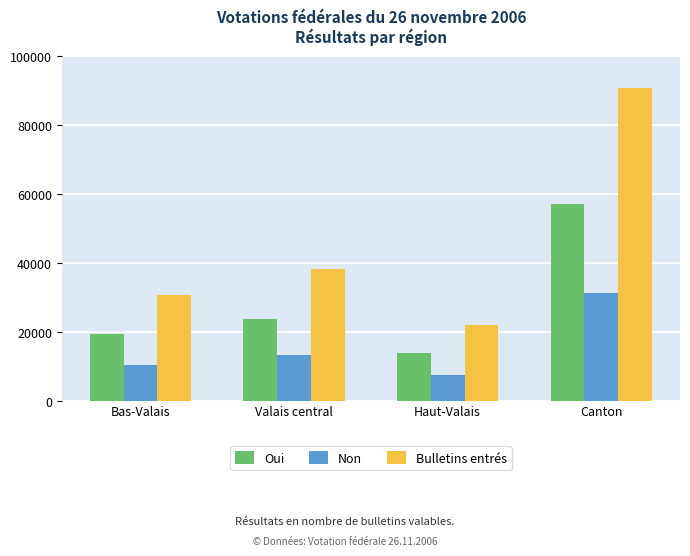

Is it true that Non equals 20995 at Canton?

False